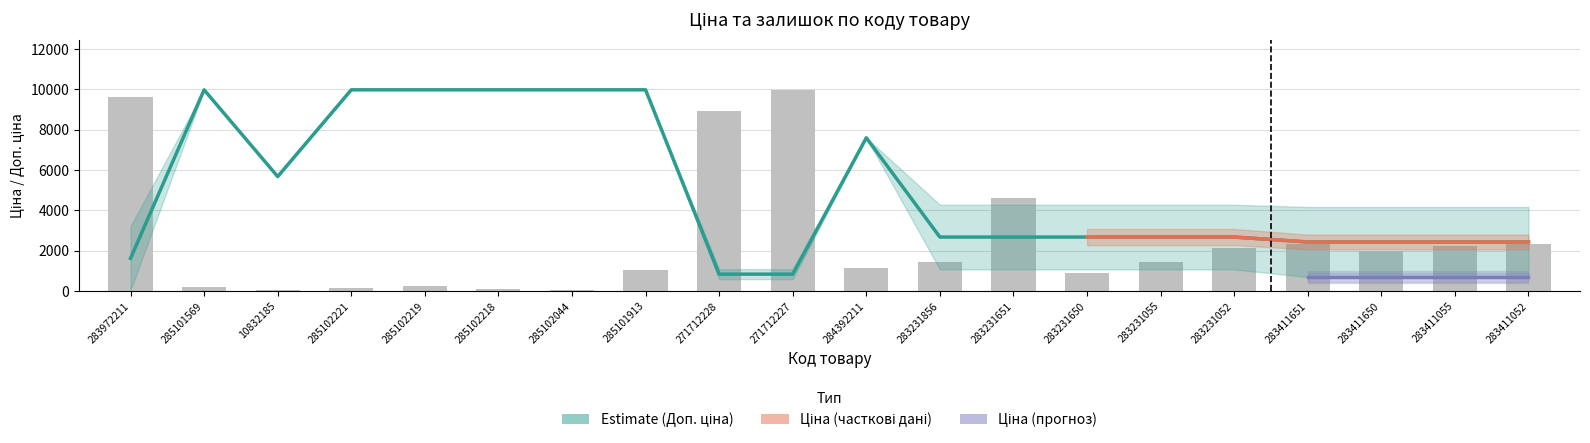

Reading left to right, transcribe all the data shown in this chart.

Ціна: 283972211=1618.5	285101569=9975.0	10832185=5673.8	285102221=9975.0	285102219=9975.0	285102218=9975.0	285102044=9975.0	285101913=9975.0	271712228=835.8	271712227=835.8	284392211=7596.5	283231856=2674.4	283231651=2674.4	283231650=2674.4	283231055=2674.4	283231052=2674.4	283411651=2429.9	283411650=2429.9	283411055=2429.9	283411052=2429.9
Залишок: 283972211=9601.6	285101569=186.7	10832185=53.3	285102221=133.4	285102219=240.0	285102218=80.0	285102044=26.7	285101913=1040.2	271712228=8908.1	271712227=9975.0	284392211=1146.9	283231856=1440.2	283231651=4587.4	283231650=906.8	283231055=1413.6	283231052=2133.7	283411651=2320.4	283411650=2000.3	283411055=2240.4	283411052=2320.4